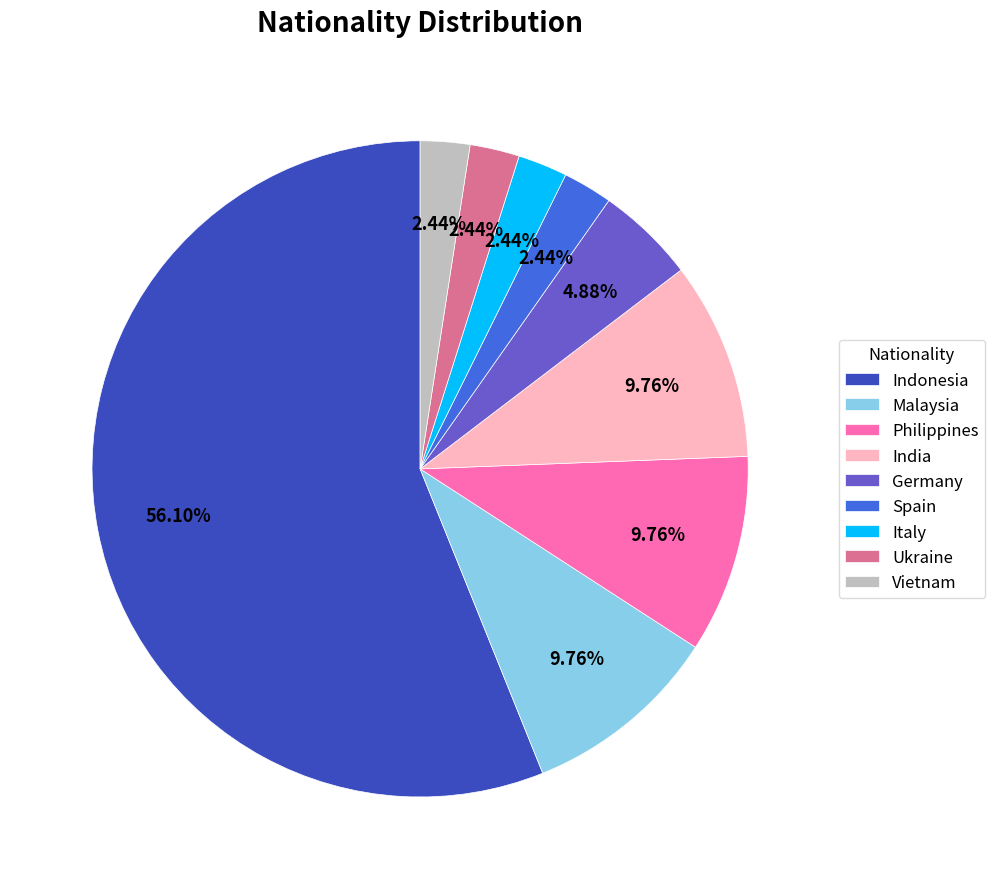

Approximately how many times larger is the value at Vietnam compared to Spain?

1.0